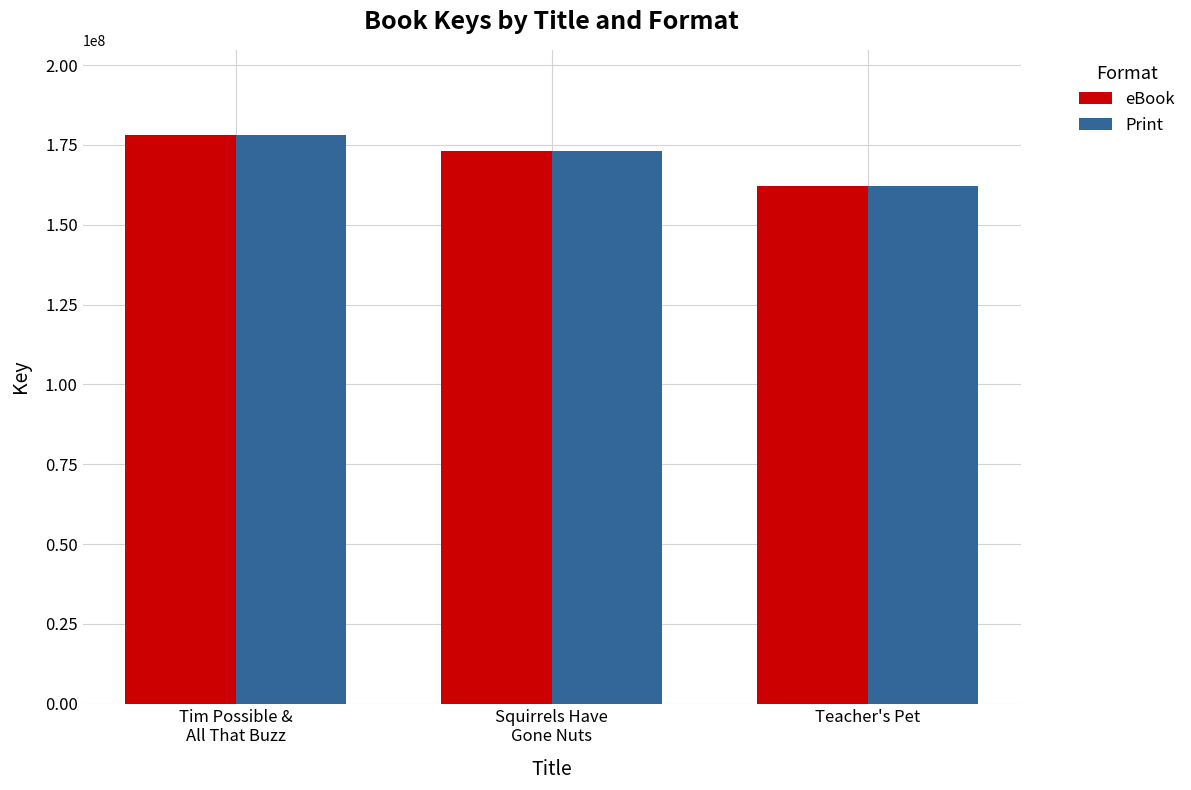

What is the maximum value for Print?

178089226